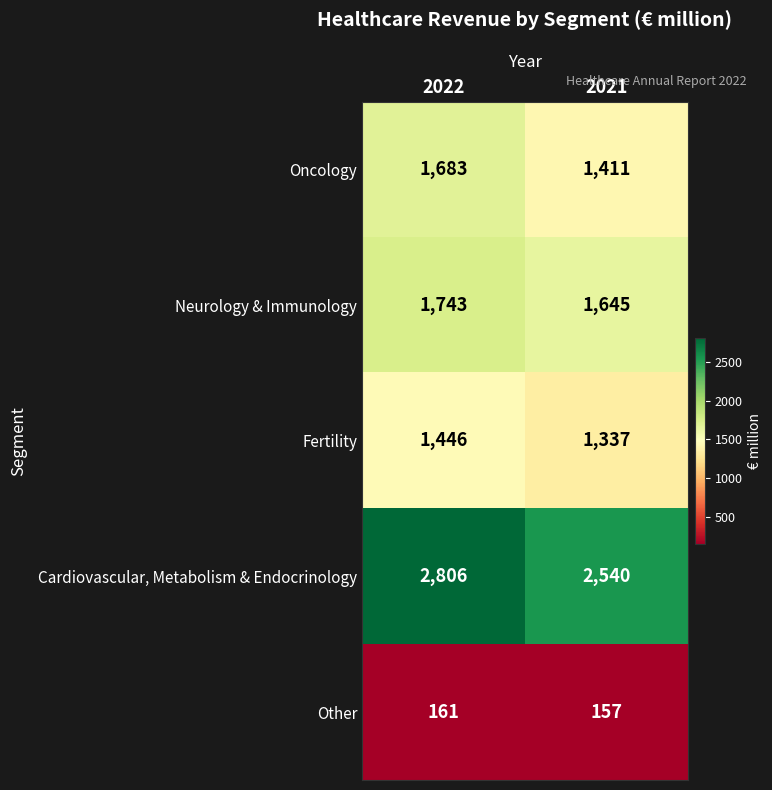

Read the Cardiovascular, Metabolism & Endocrinology value at 2022.

2806